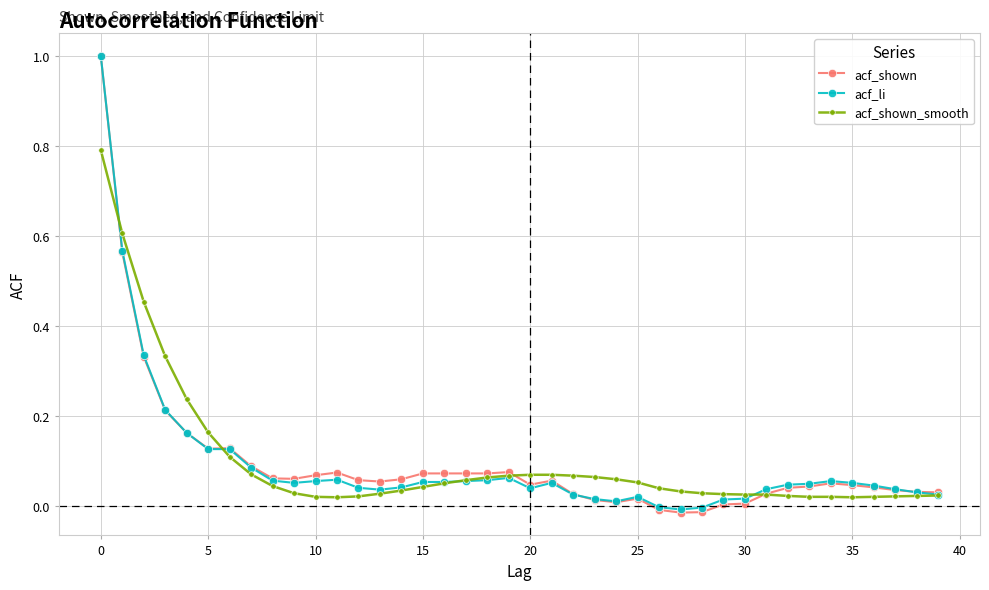

What is the highest value of the acf_shown_smooth series?

0.8